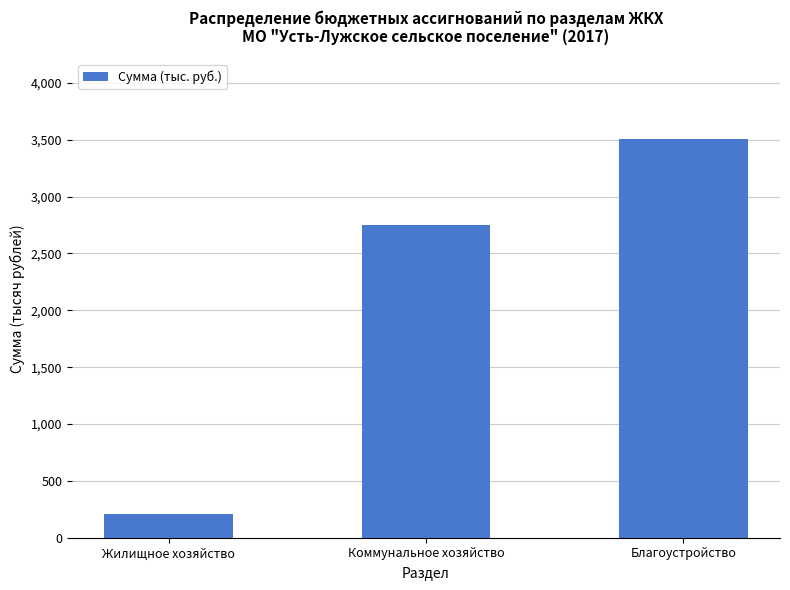

How many bars are there in total?

3